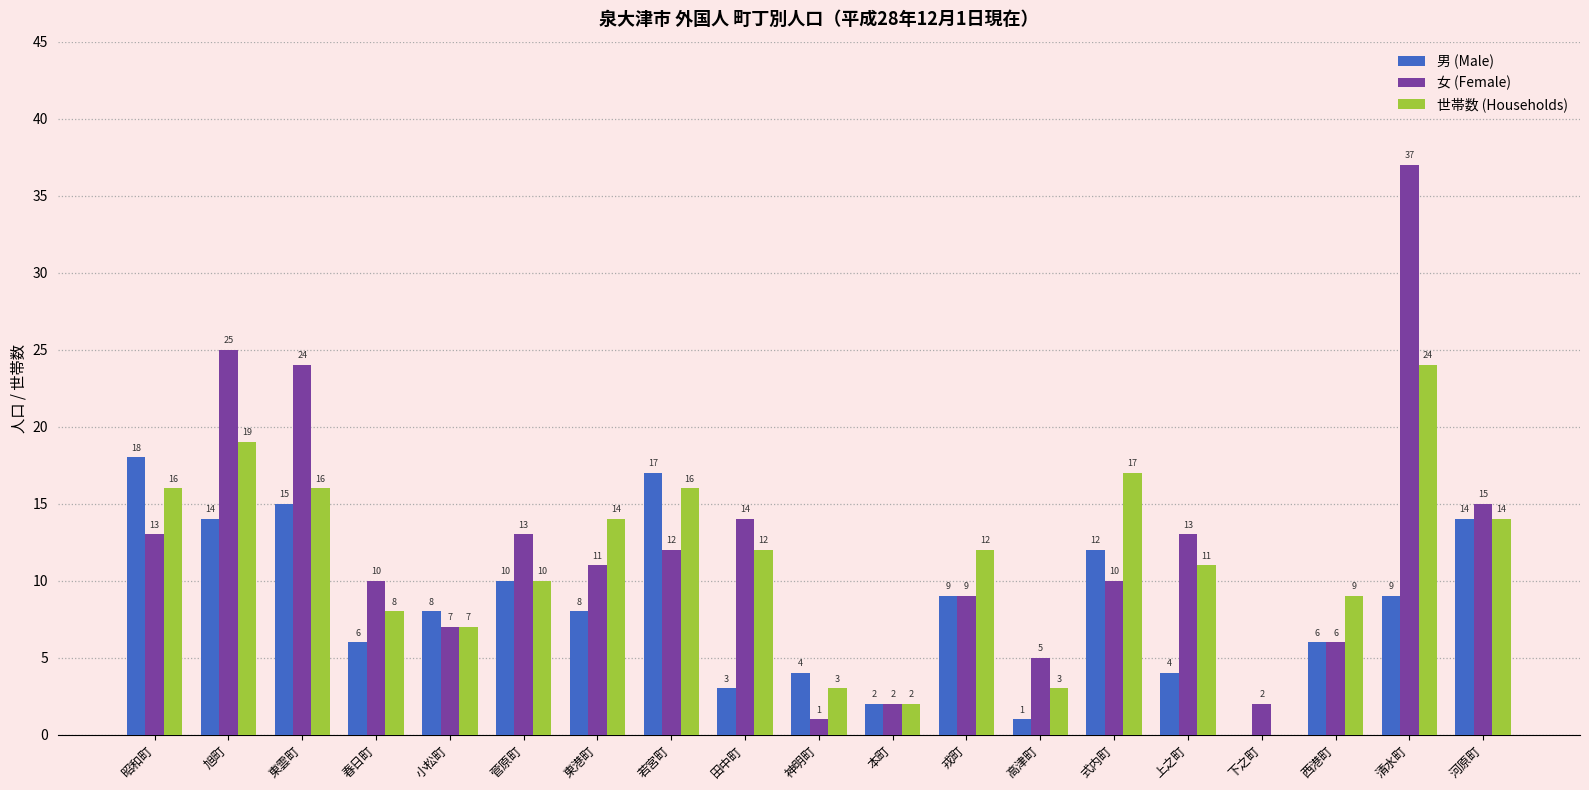

How many groups of bars are there?

19